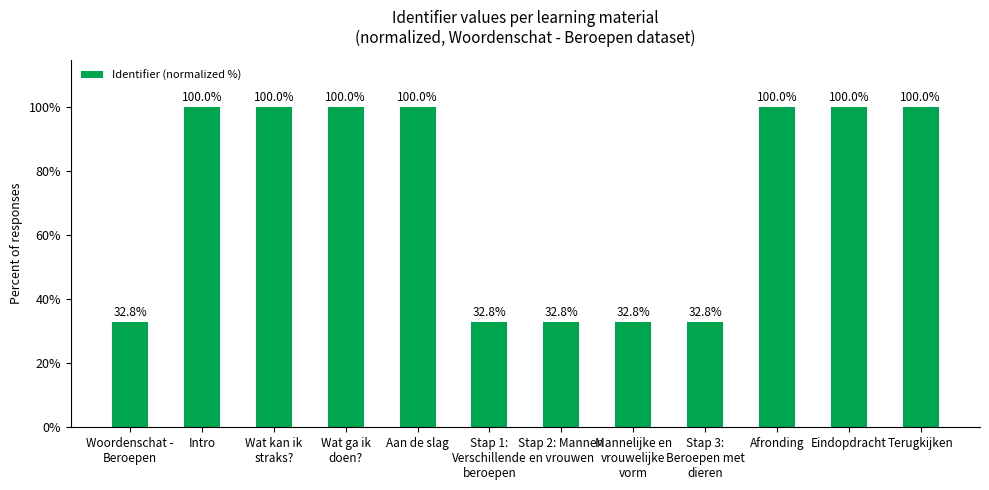

What is the value of the 1st bar from the left?

32.8